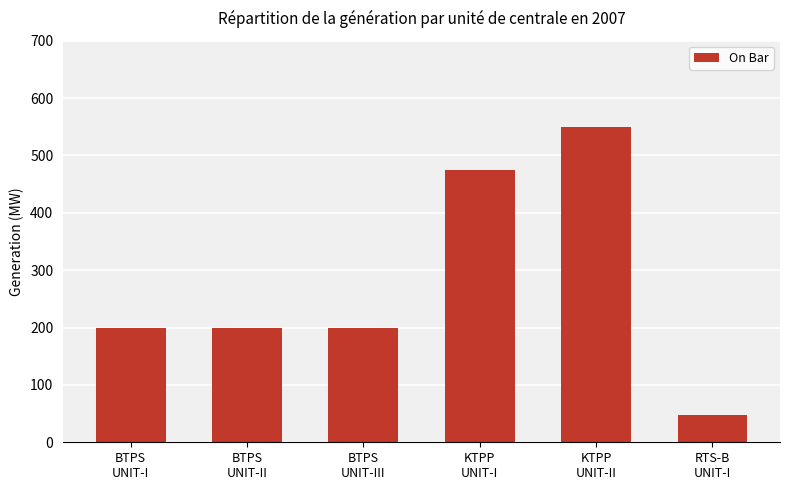

At which category does the chart reach its peak across all series?

KTPP
UNIT-II